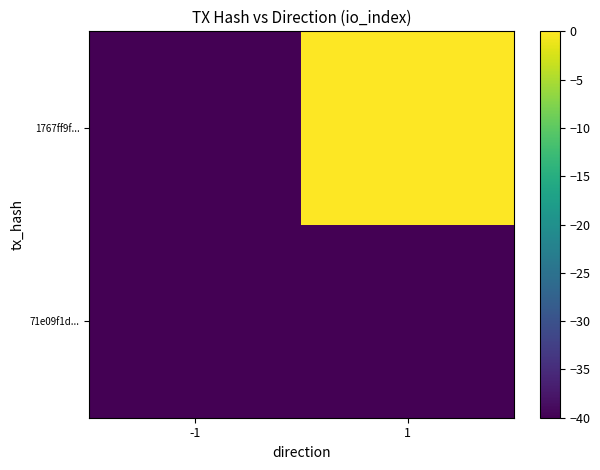

Rank the series by their average value, from highest to lowest.

1767ff9f..., 71e09f1d...